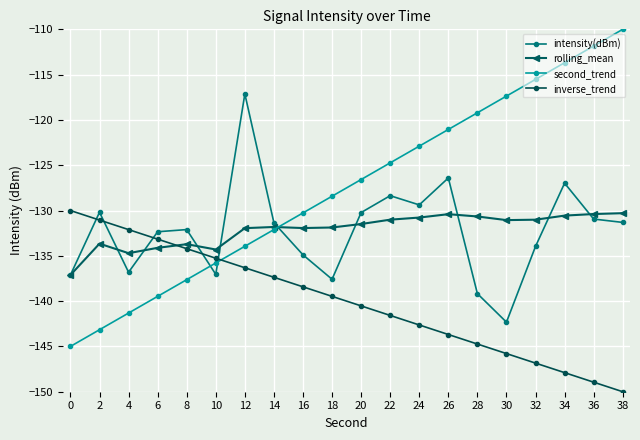

At which category does intensity(dBm) reach its first local valley?

4